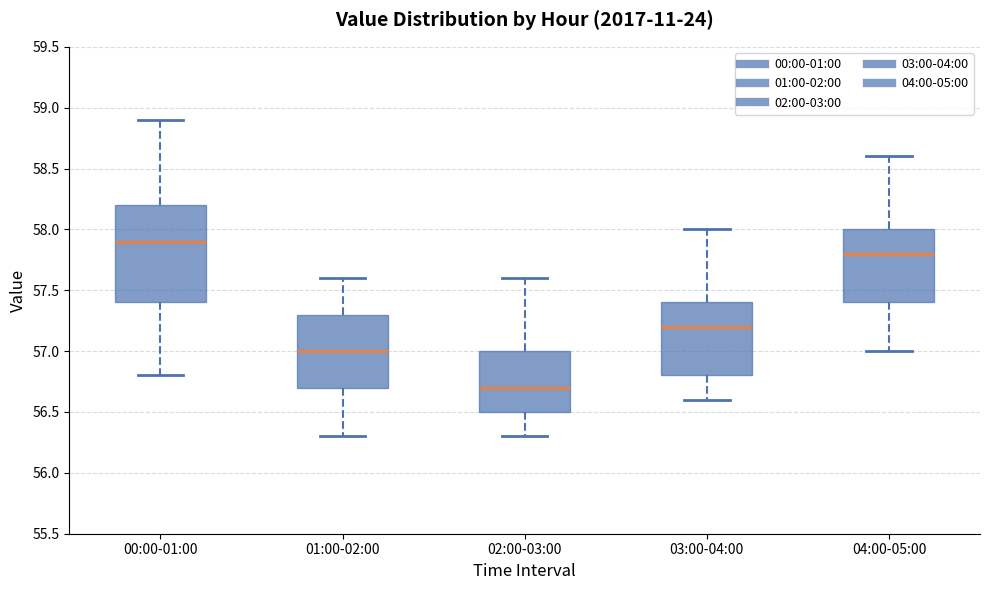

Reading left to right, transcribe this box plot: for each box, give where its median line is, the range the box spans, and where its two whiskers end, as read against the y-axis. The values are not printed on the chart, so give them approximately, as read against the axis.

00:00-01:00: median 57.9, box 57.4 to 58.2, whiskers 56.8 to 58.9
01:00-02:00: median 57.0, box 56.7 to 57.3, whiskers 56.3 to 57.6
02:00-03:00: median 56.7, box 56.5 to 57.0, whiskers 56.3 to 57.6
03:00-04:00: median 57.2, box 56.8 to 57.4, whiskers 56.6 to 58.0
04:00-05:00: median 57.8, box 57.4 to 58.0, whiskers 57.0 to 58.6